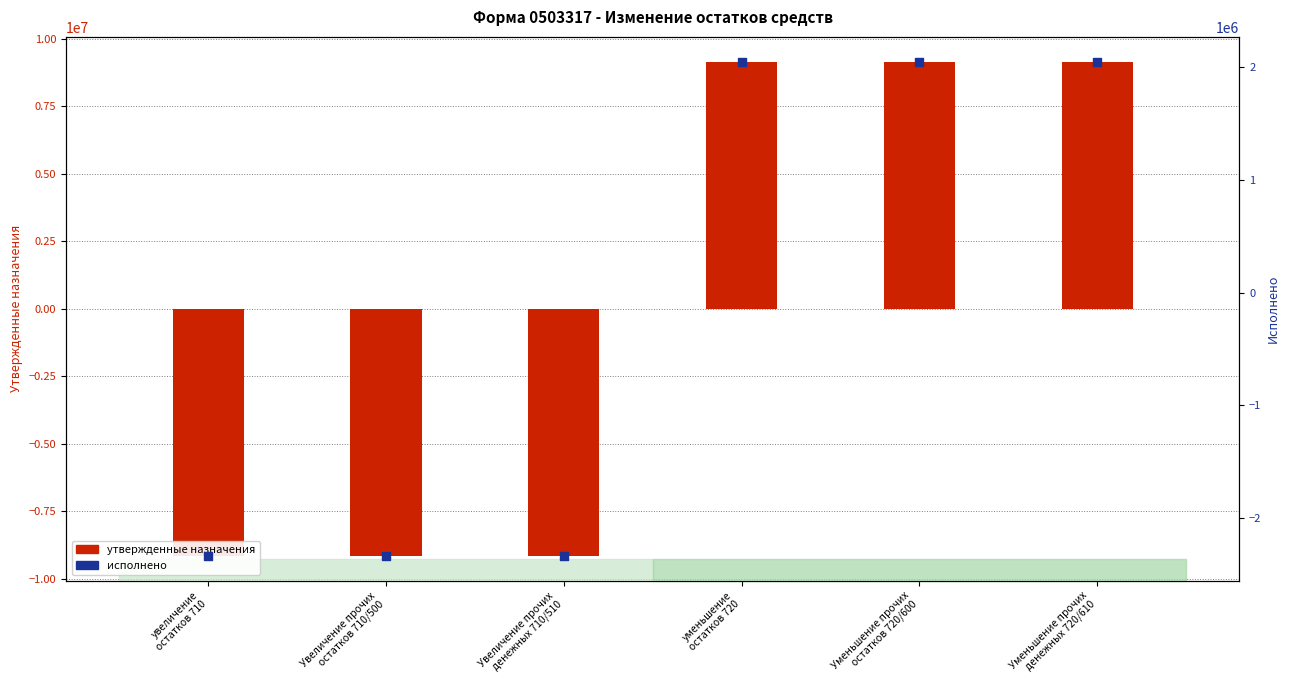

Which series contains the lowest Y value?

утвержденные назначения (консол. бюджет)